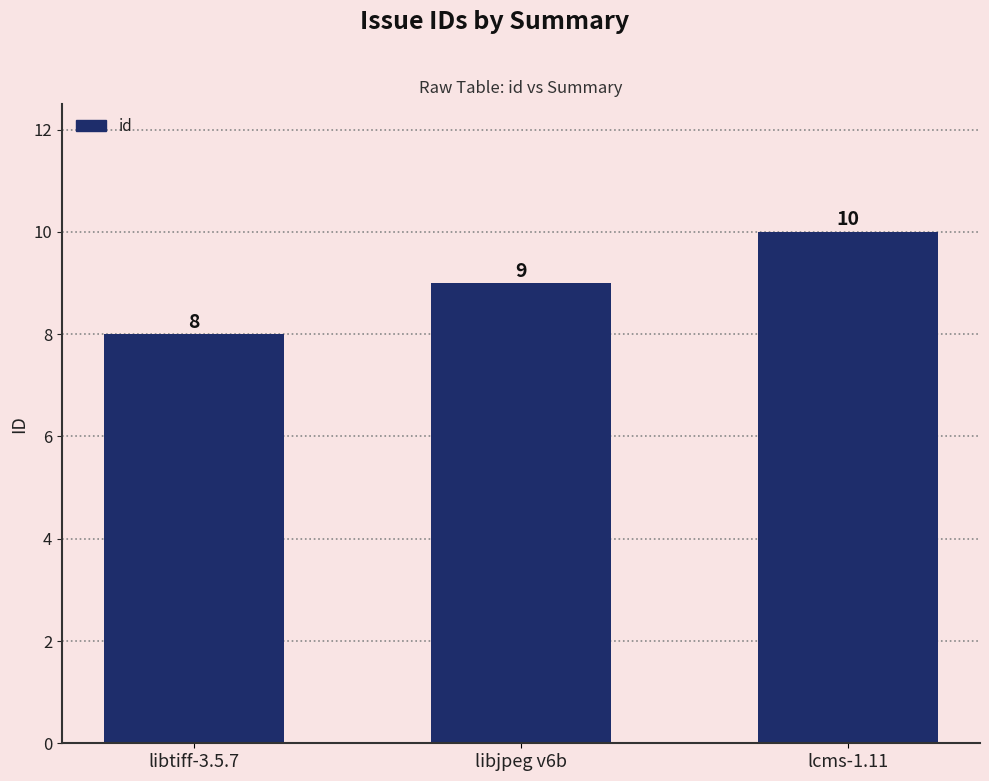

What is the minimum value shown in the chart?

8